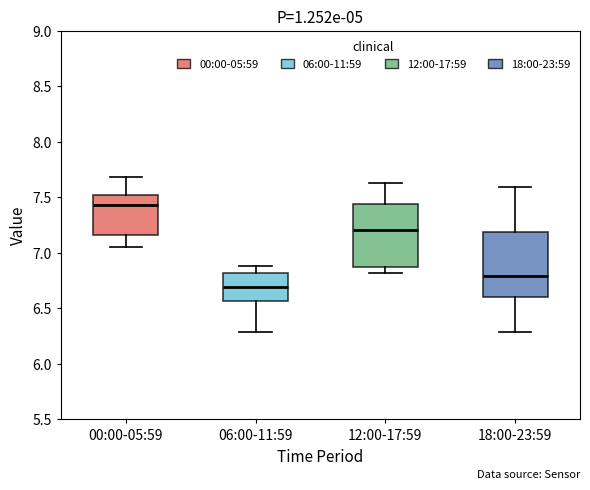

Where is the lower edge of the box for 06:00-11:59 on the y-axis? The values are not printed on the chart, so give them approximately, as read against the axis.

6.55